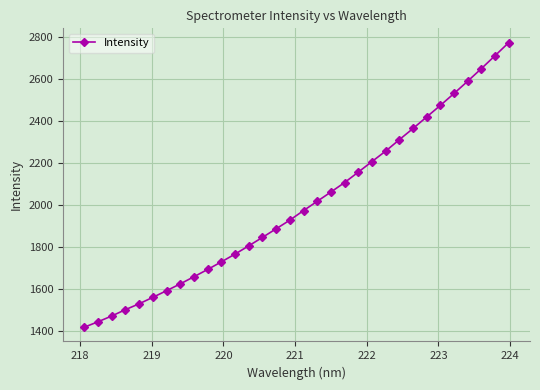

True or false: the data has more than 0 interior local peaks.

False